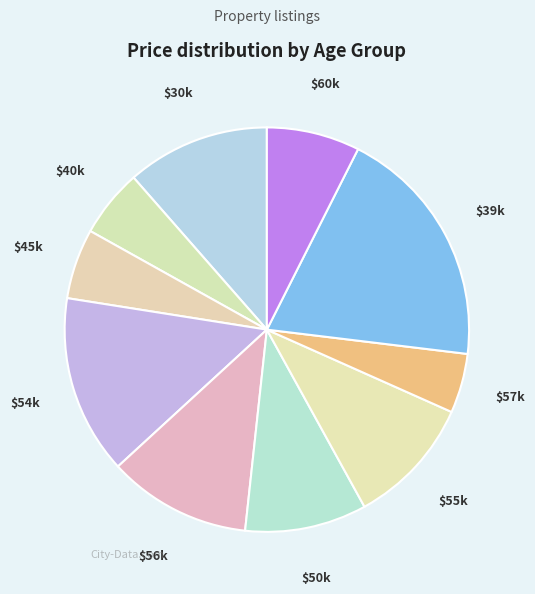

Count the number of slices in the pie.

10